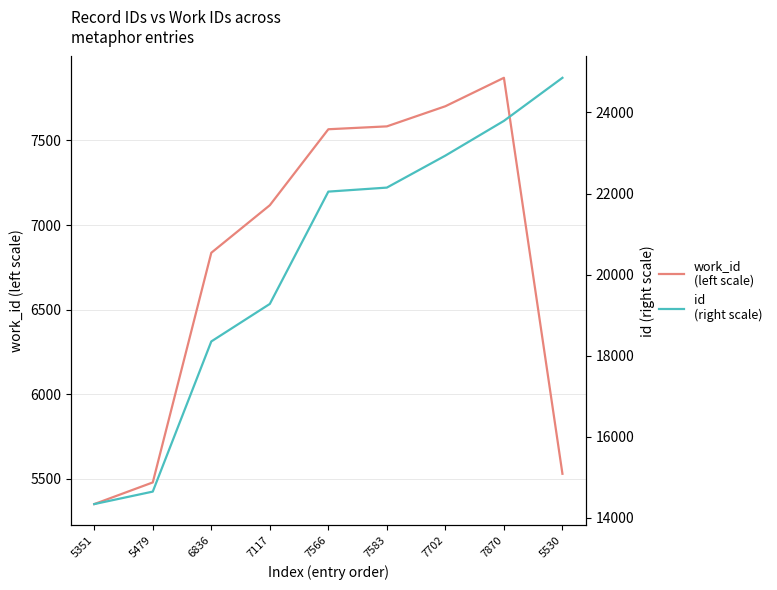

What is the difference between the highest and lowest values at 7702?

15233